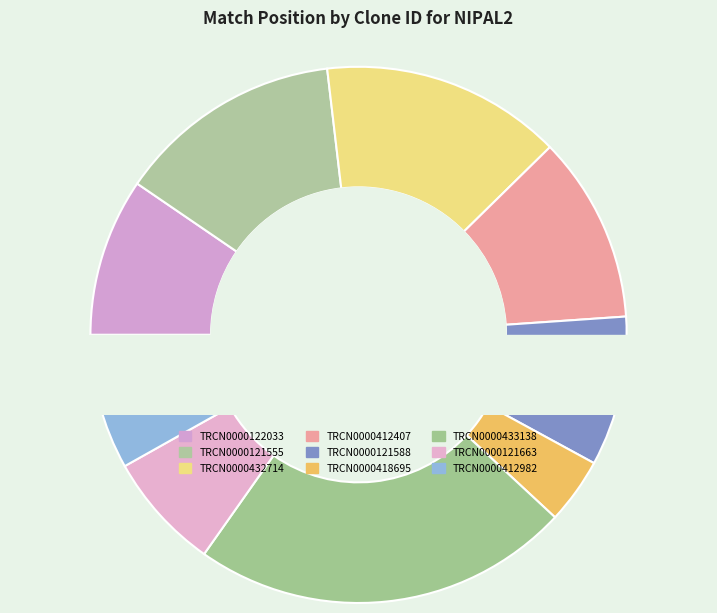

What portion of the pie excludes TRCN0000122033?

90.5%